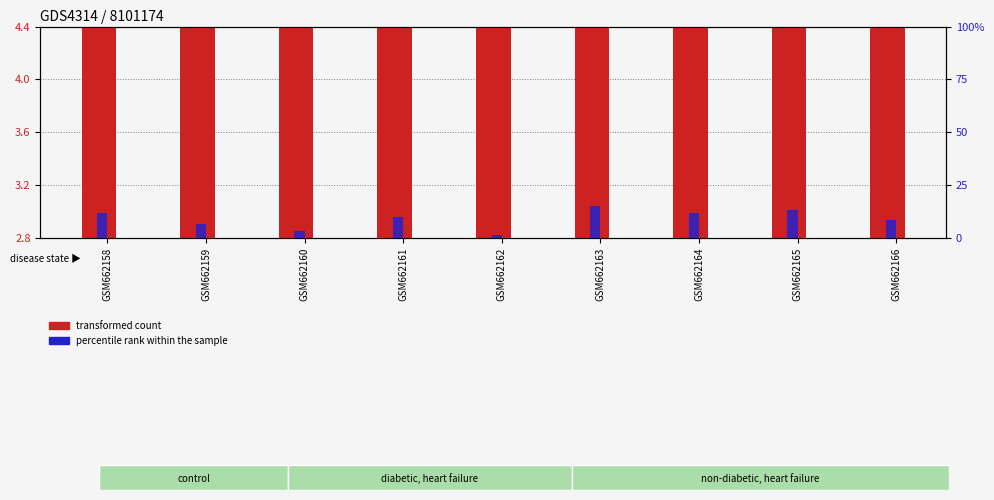

What is the maximum value for percentile rank within the sample?

15.0